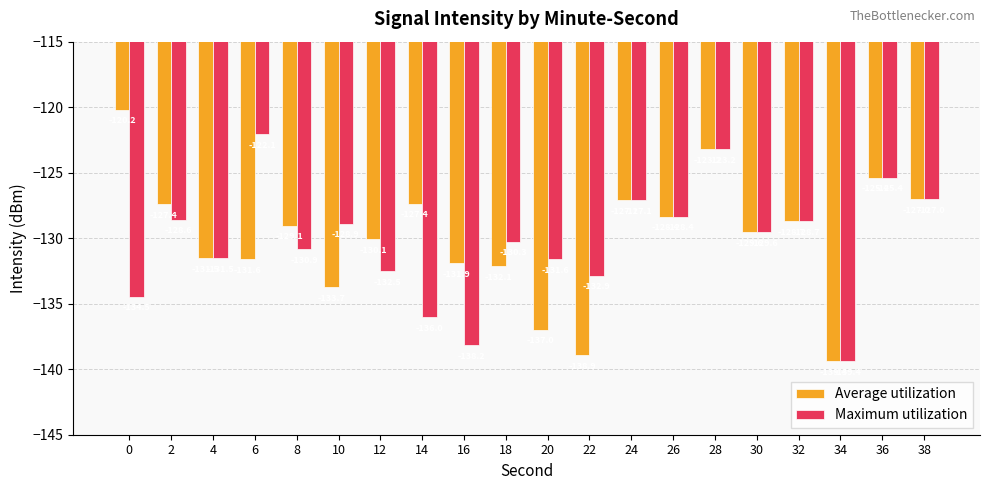

Which category has the lowest value in the Average utilization series?

34